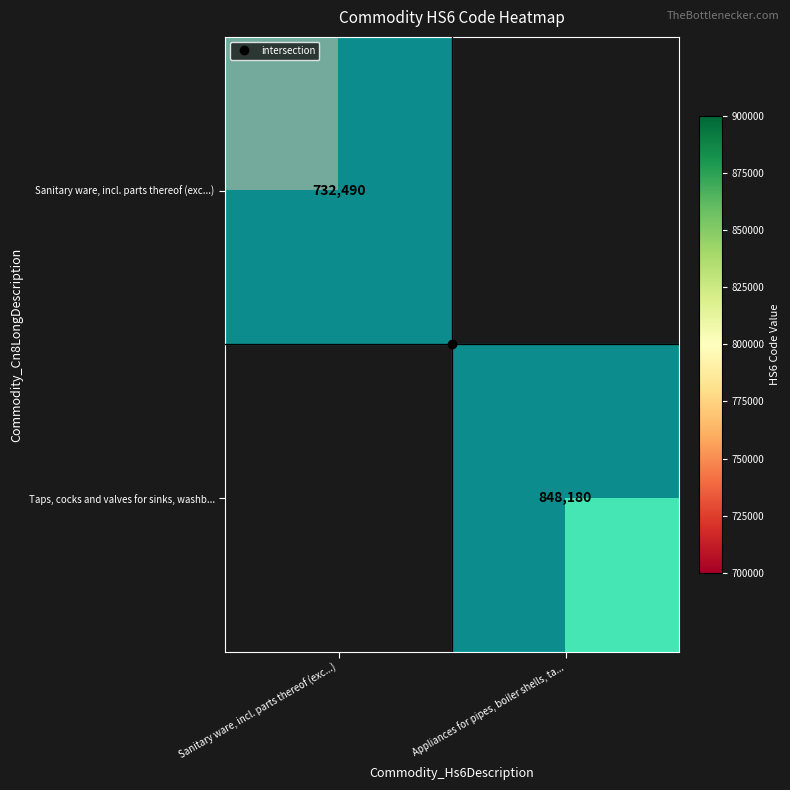

Which series has the largest range (max minus min)?

Sanitary ware, incl. parts thereof (exc...)